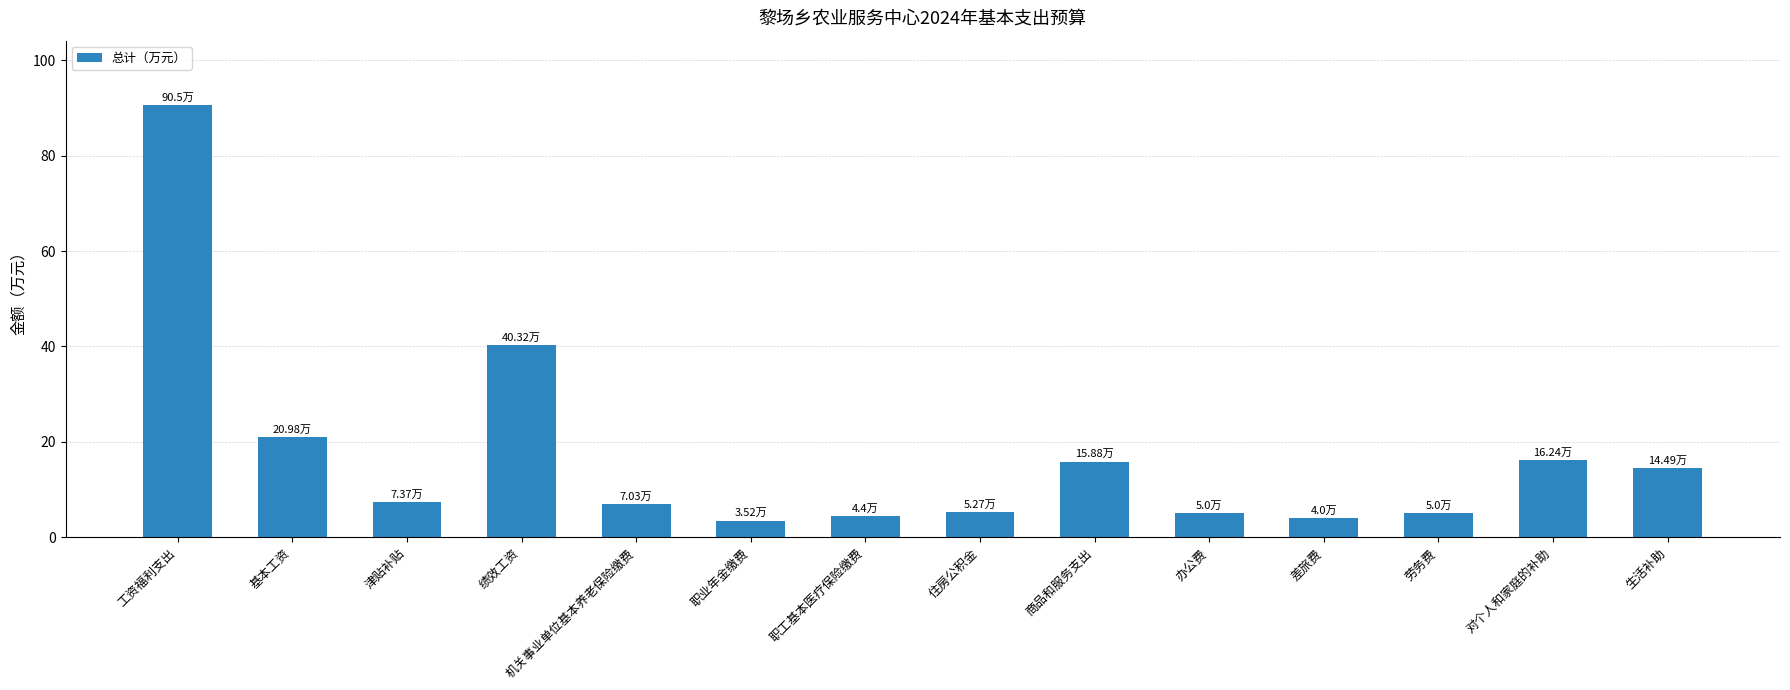

The chart shows a value of 15.9 at 商品和服务支出. True or false?

True